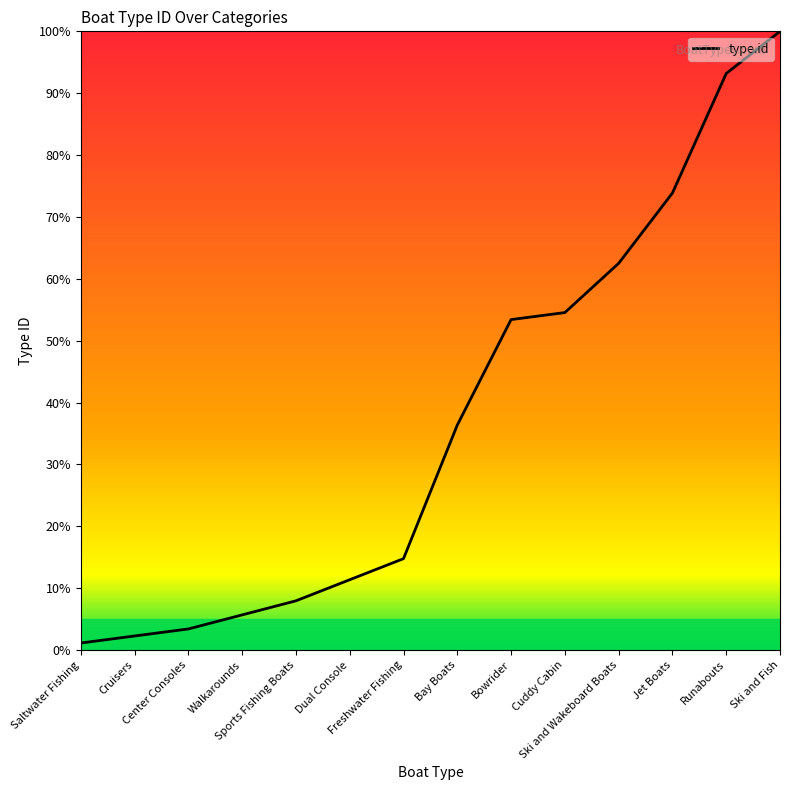

Rank the categories by value from highest to lowest.

Ski and Fish, Runabouts, Jet Boats, Ski and Wakeboard Boats, Cuddy Cabin, Bowrider, Bay Boats, Freshwater Fishing, Dual Console, Sports Fishing Boats, Walkarounds, Center Consoles, Cruisers, Saltwater Fishing